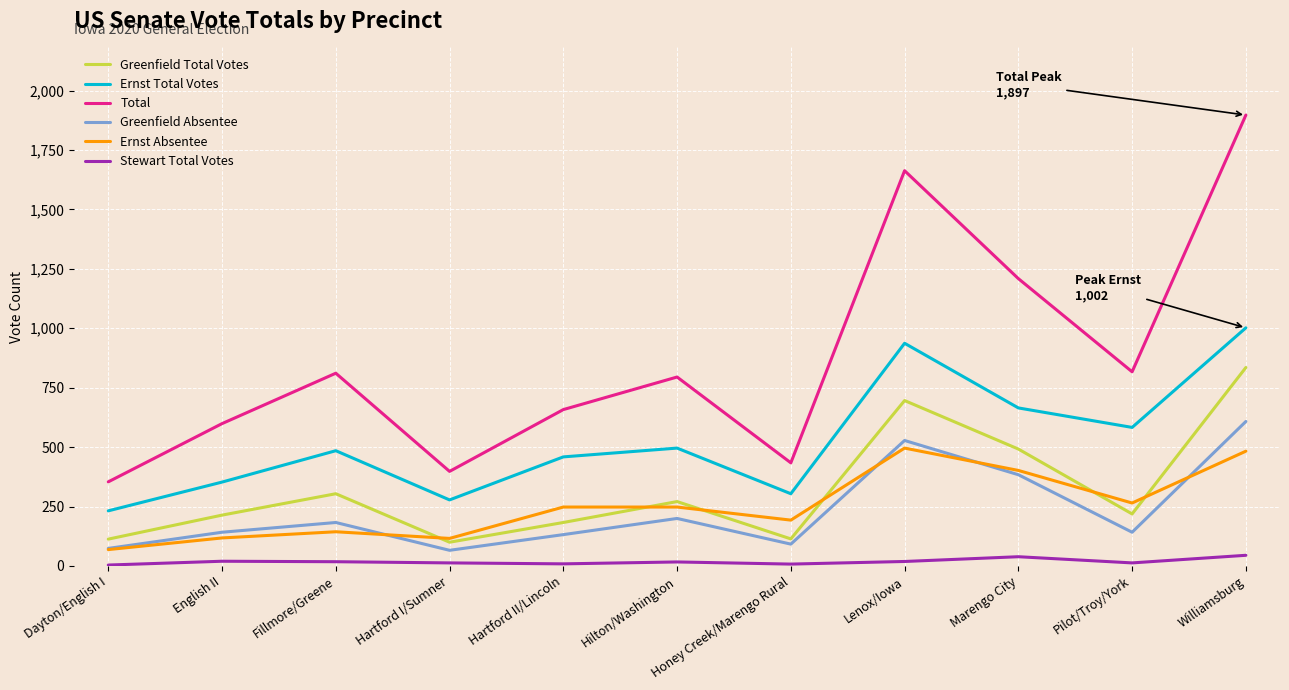

True or false: Greenfield Absentee has more than 1 interior local peaks.

True